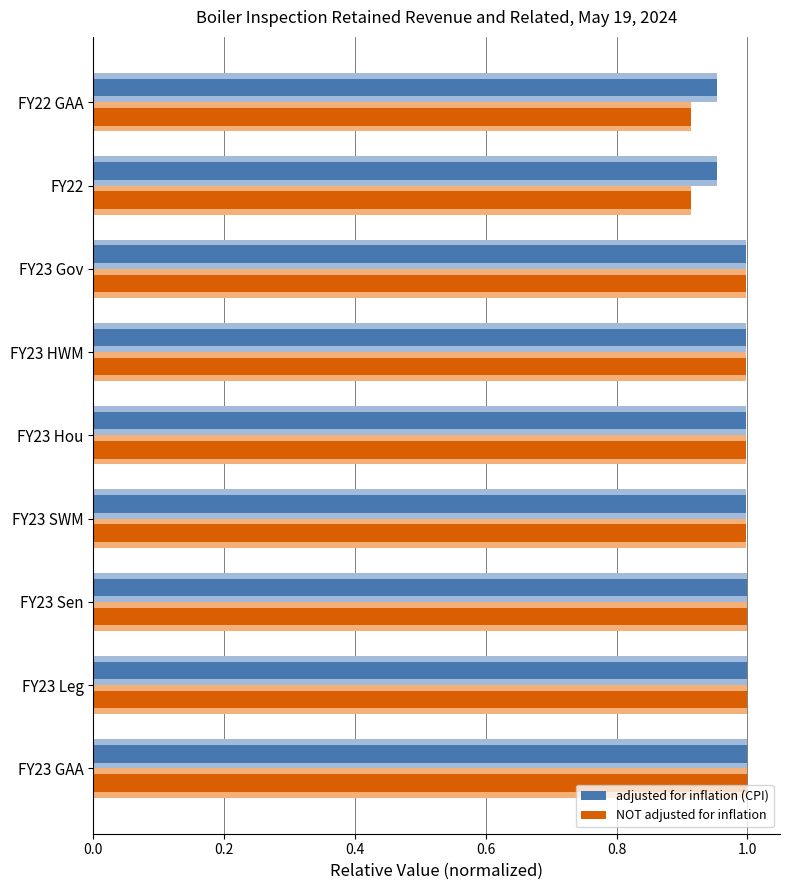

What is the total value across all series at FY23 Gov?

4.0